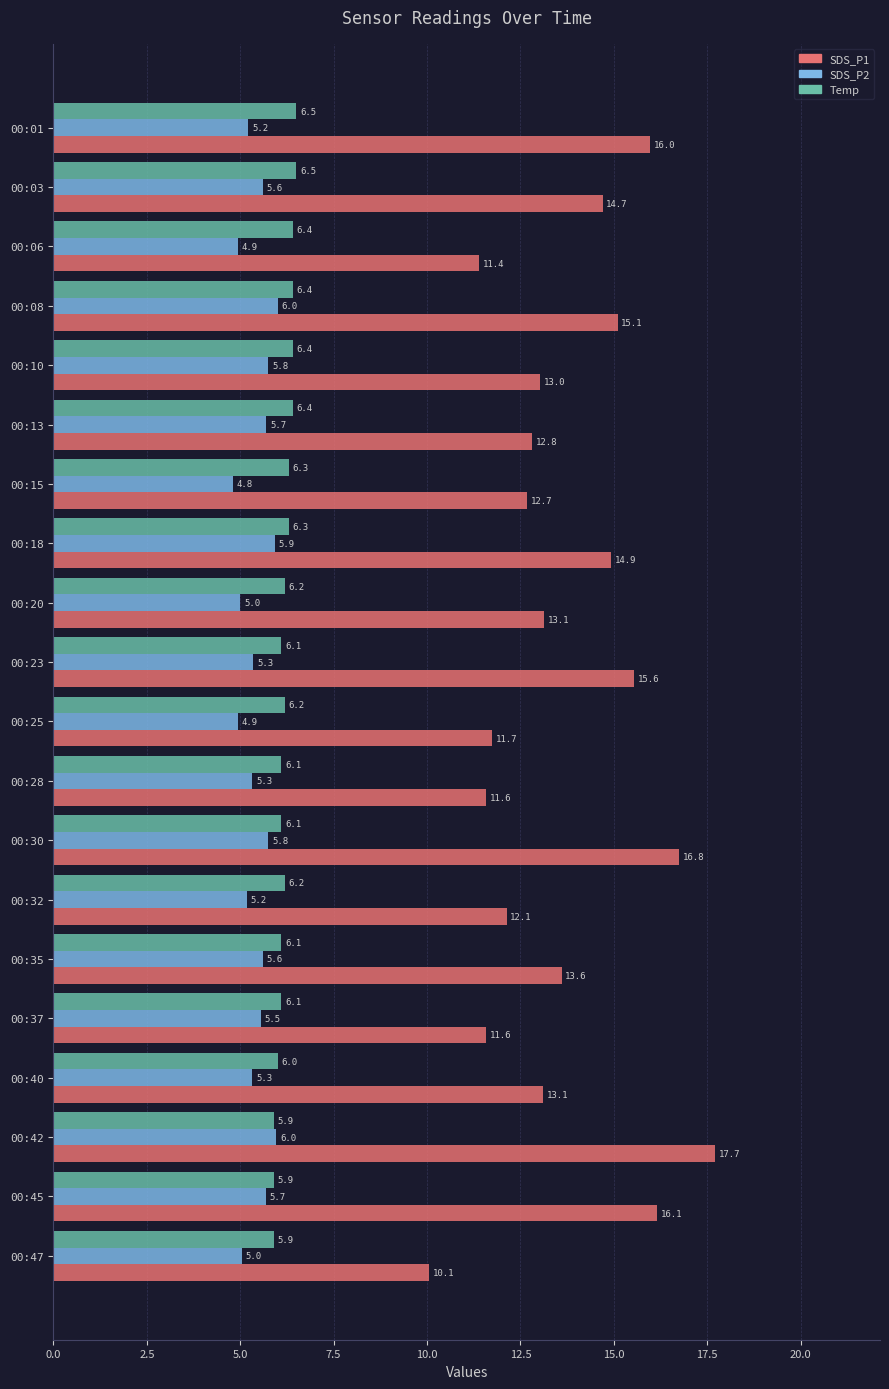

Between 00:20 and 00:47, which series saw the biggest shift?

SDS_P1